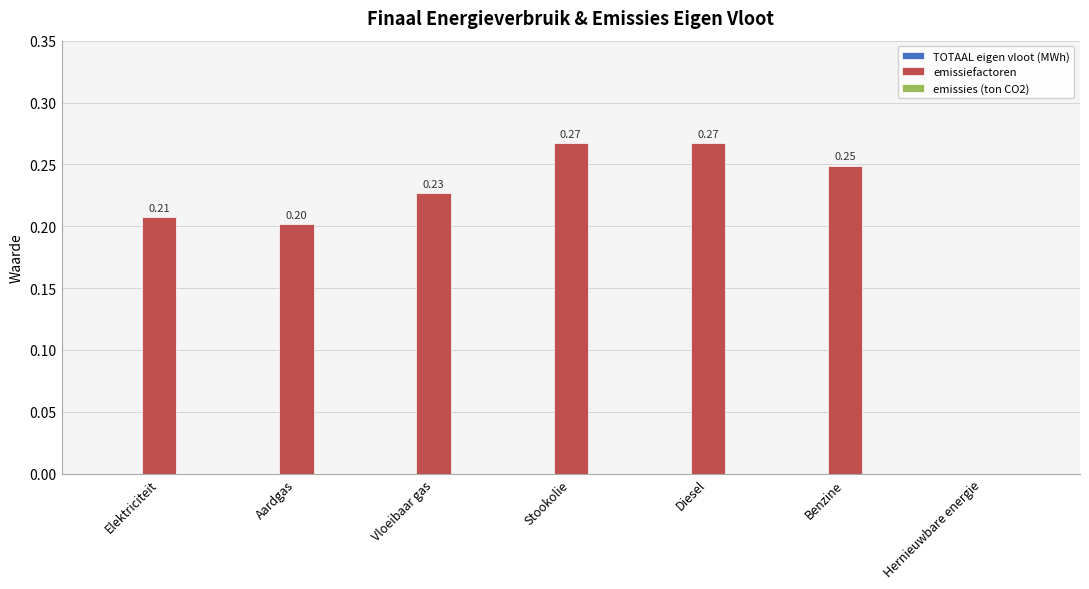

At which label is the value closest to 0?

Hernieuwbare energie